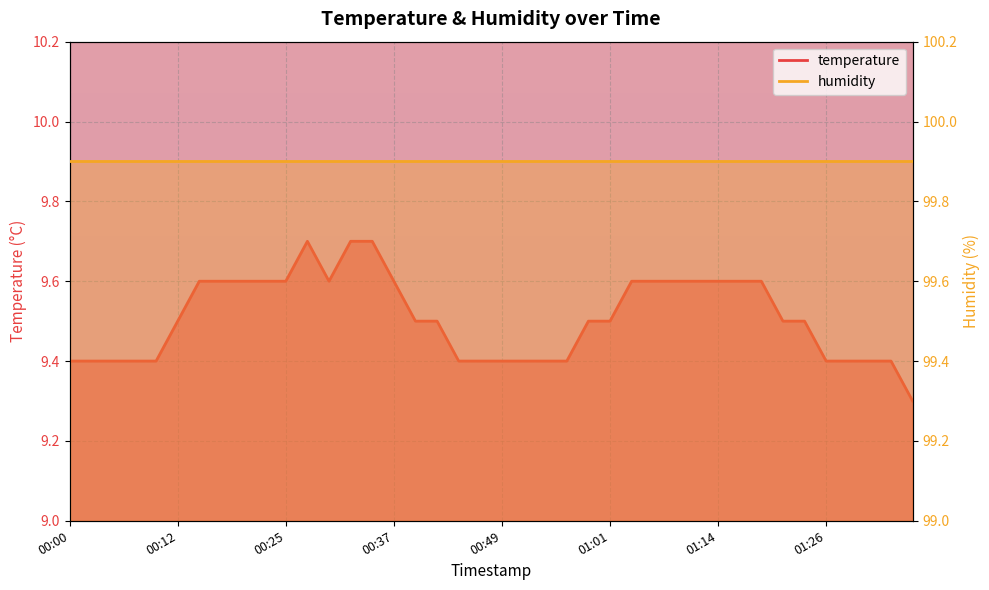

List the labels in order of value, smallest first.

01:36, 00:00, 00:02, 00:05, 00:07, 00:10, 00:44, 00:47, 00:49, 00:52, 00:54, 00:57, 01:26, 01:28, 01:31, 01:33, 00:12, 00:39, 00:42, 00:59, 01:01, 01:21, 01:24, 00:15, 00:17, 00:20, 00:22, 00:25, 00:29, 00:37, 01:04, 01:06, 01:09, 01:11, 01:14, 01:16, 01:19, 00:27, 00:32, 00:34